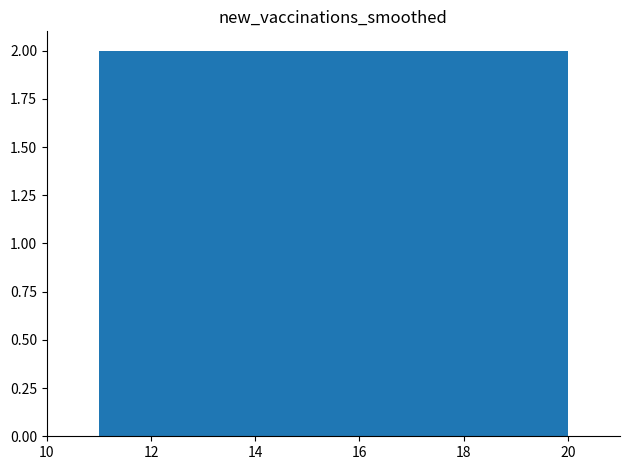

Reading left to right, transcribe this chart: for each bar, give the range it covers on the x-axis and its height. Neither the bar edges nor the heights are printed on the chart, so give them approximately, as read against the axes.

11.0 to 11.9: 2
11.9 to 12.8: 2
12.8 to 13.7: 2
13.7 to 14.6: 2
14.6 to 15.5: 2
15.5 to 16.4: 2
16.4 to 17.3: 2
17.3 to 18.2: 2
18.2 to 19.1: 2
19.1 to 20.0: 2